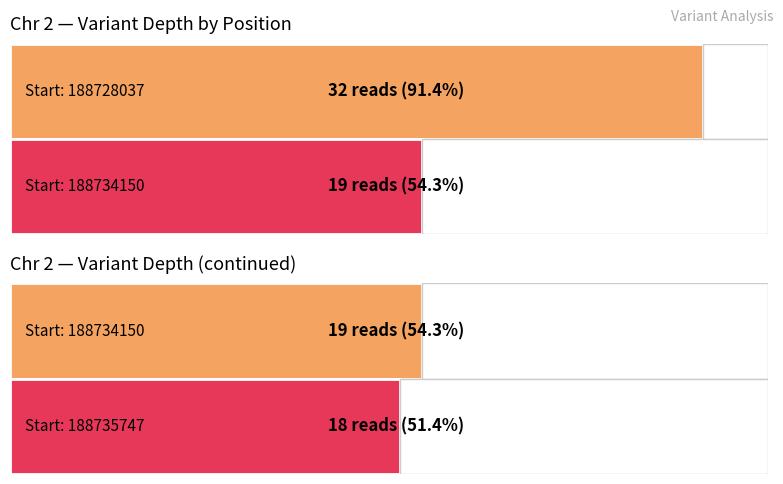

What is the difference between the maximum and minimum values?

14